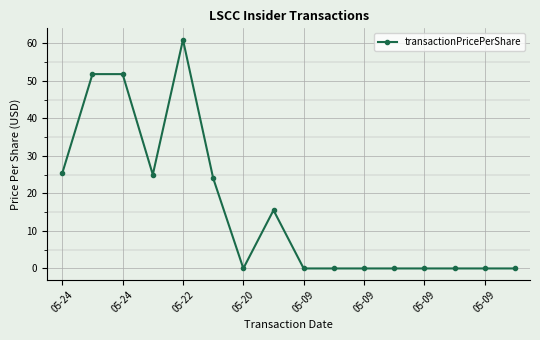

True or false: the data has more than 1 interior local peaks.

True